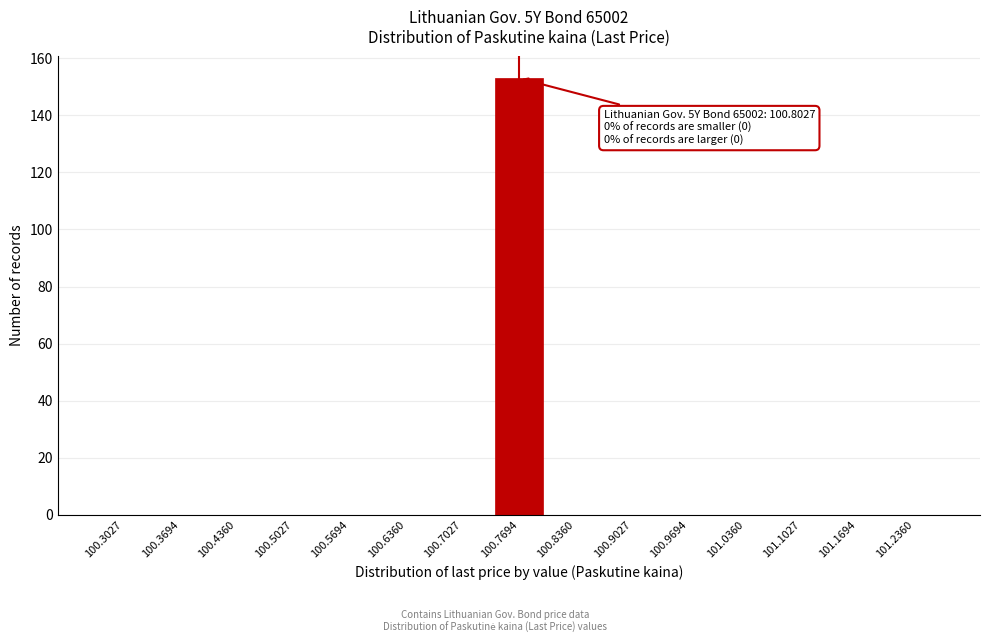

Reading right to left, transcribe all the data shown in this chart.

101.2360=0	101.1694=0	101.1027=0	101.0360=0	100.9694=0	100.9027=0	100.8360=0	100.7694=153	100.7027=0	100.6360=0	100.5694=0	100.5027=0	100.4360=0	100.3694=0	100.3027=0